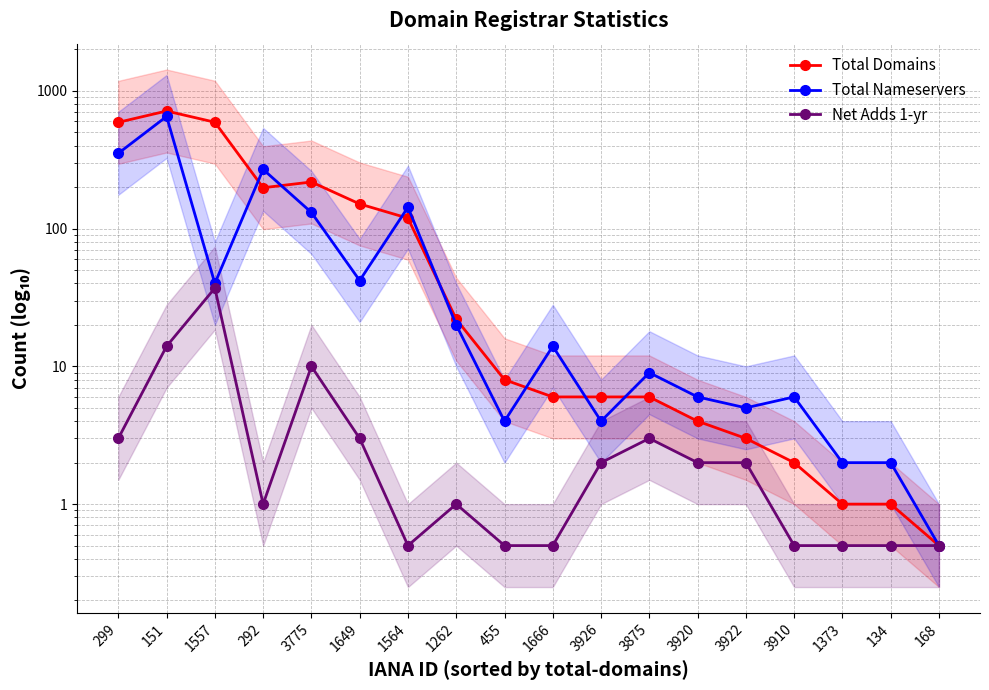

True or false: Total Nameservers has a value of 14.0 at 1666.

True